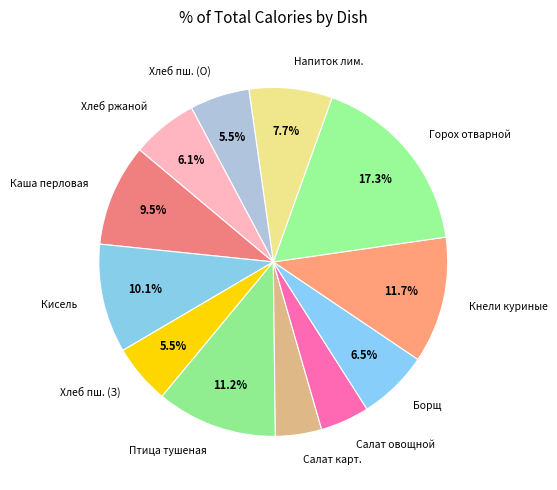

What percentage is NOT represented by Горох отварной?

82.7%